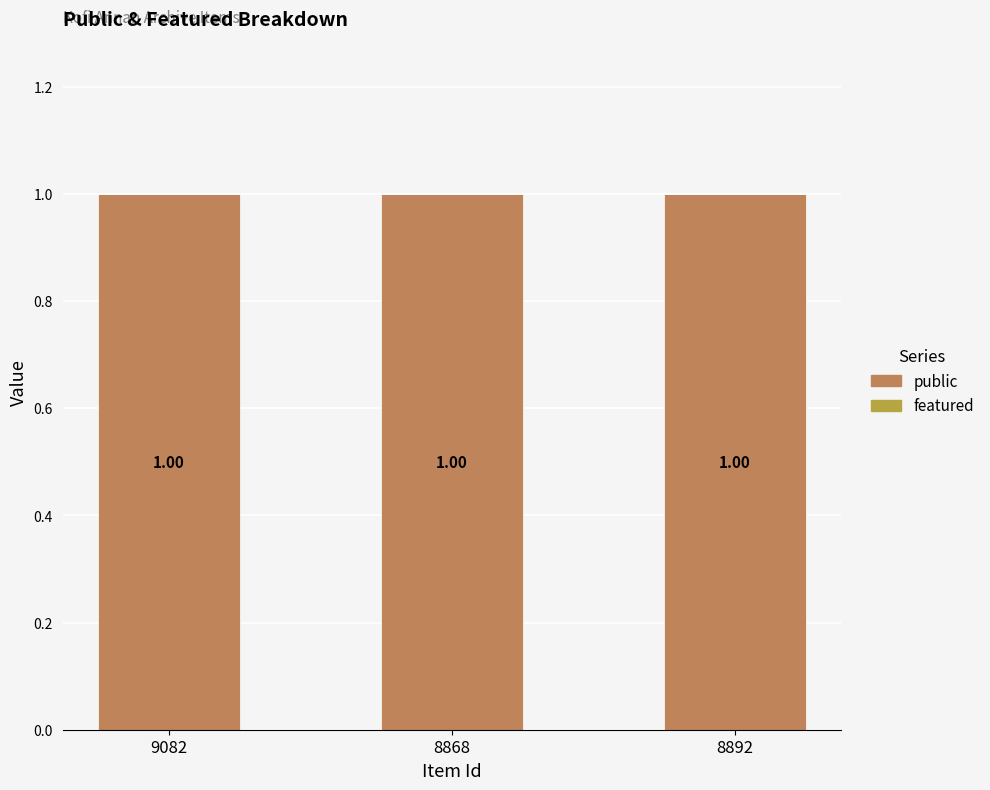

How many bars are there in each group?

2